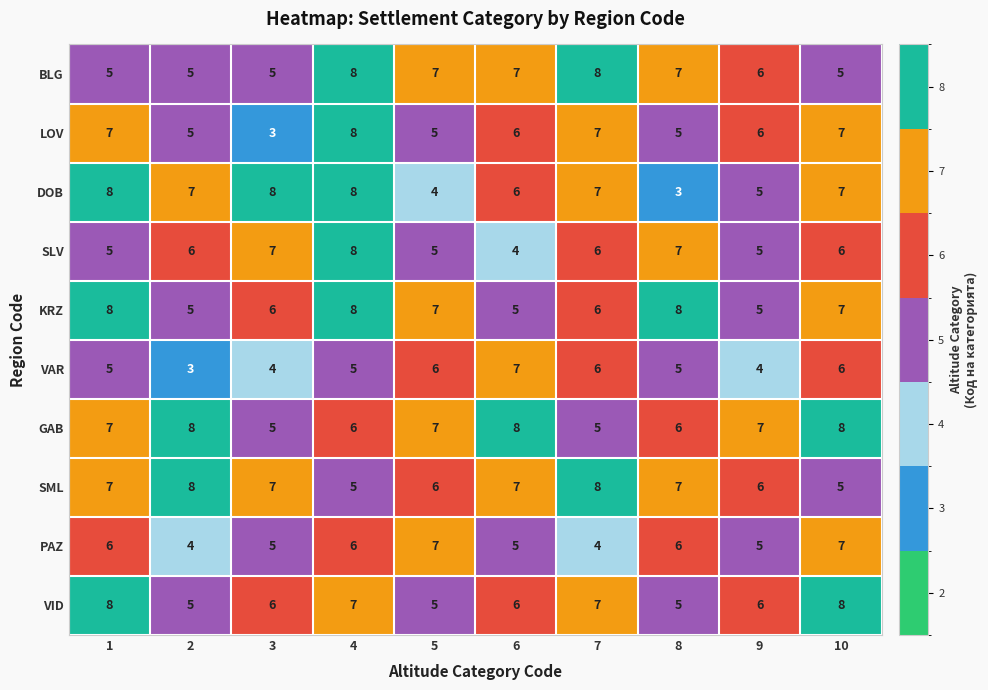

At which category is the sum across all series the highest?

4